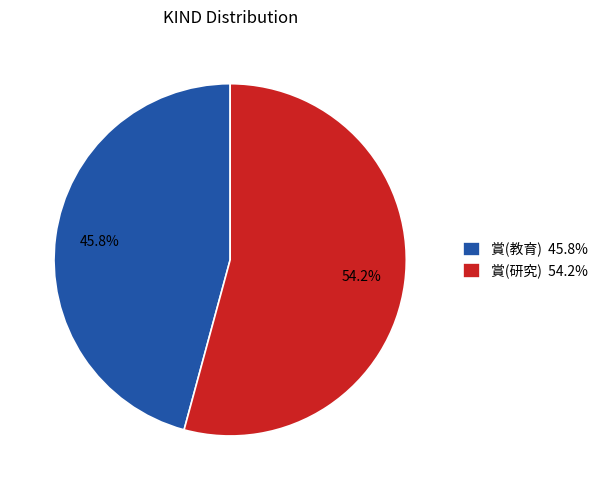

What portion of the pie excludes 賞(研究)?

45.8%